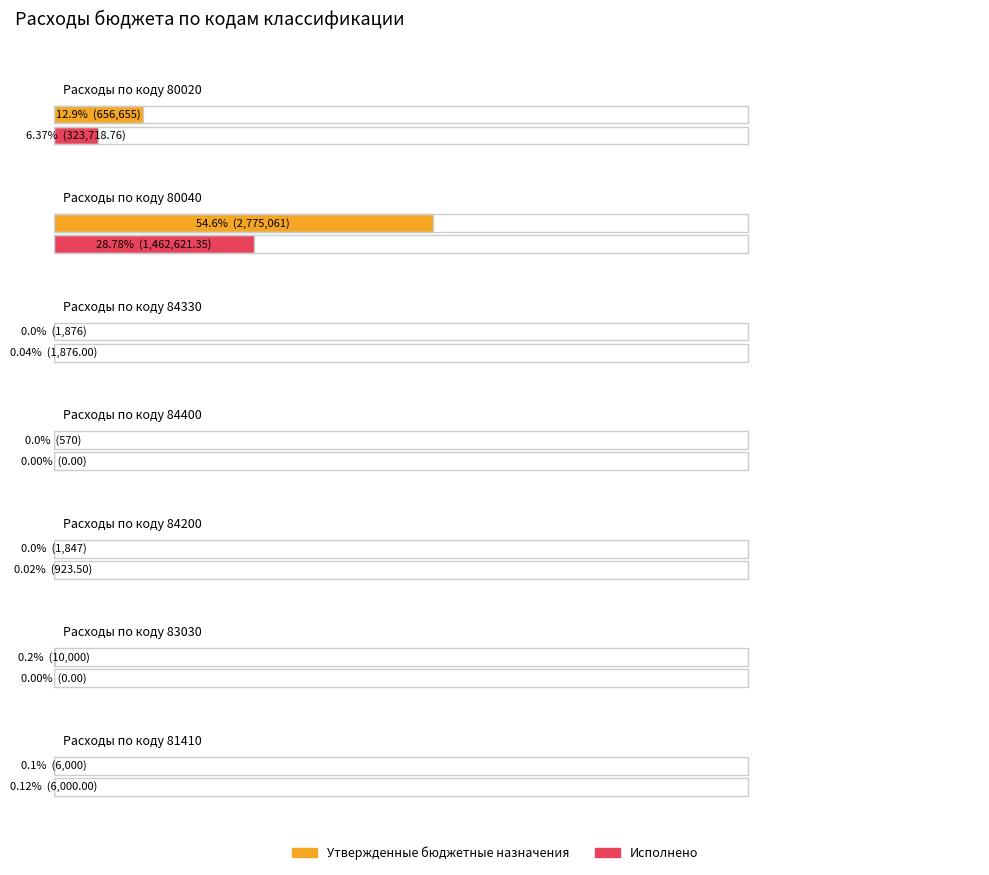

Is it true that Исполнено equals 0.0 at 945 0104 45 4 23 84400?

True